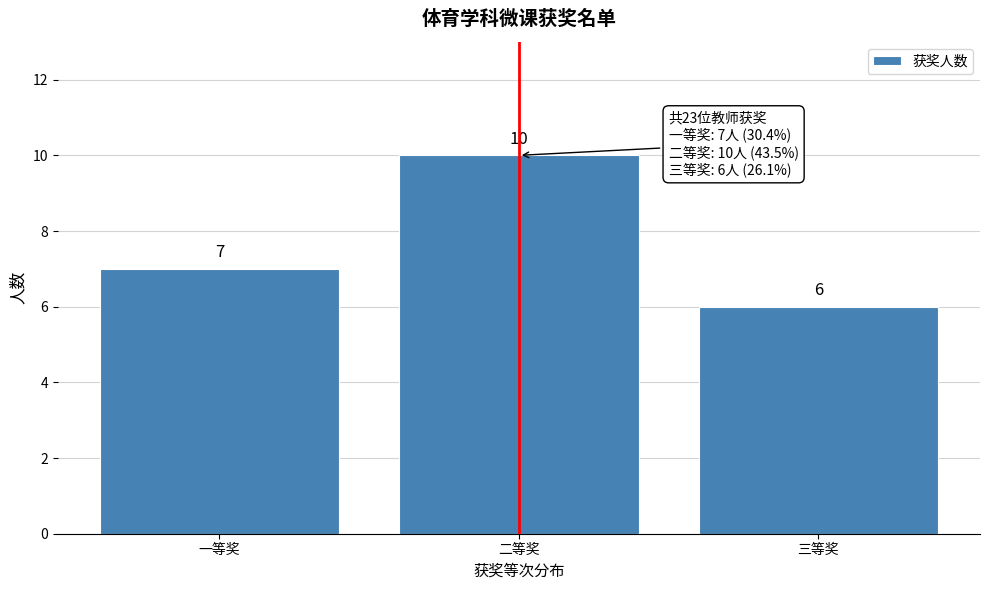

Reading right to left, transcribe all the data shown in this chart.

三等奖=6	二等奖=10	一等奖=7